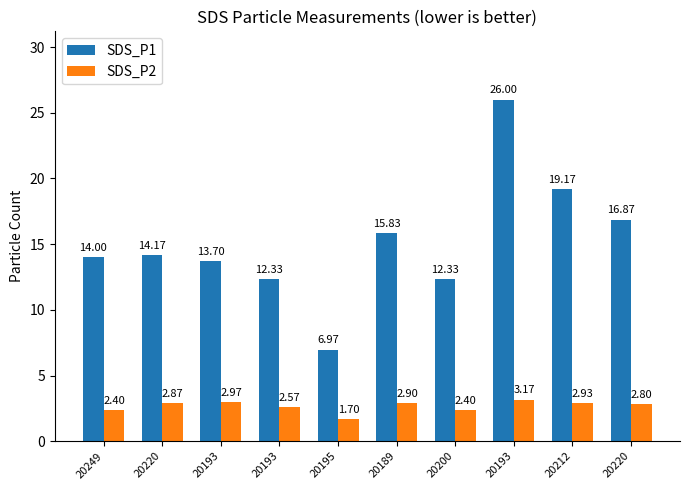

What is the lowest value of the SDS_P1 series?

7.0